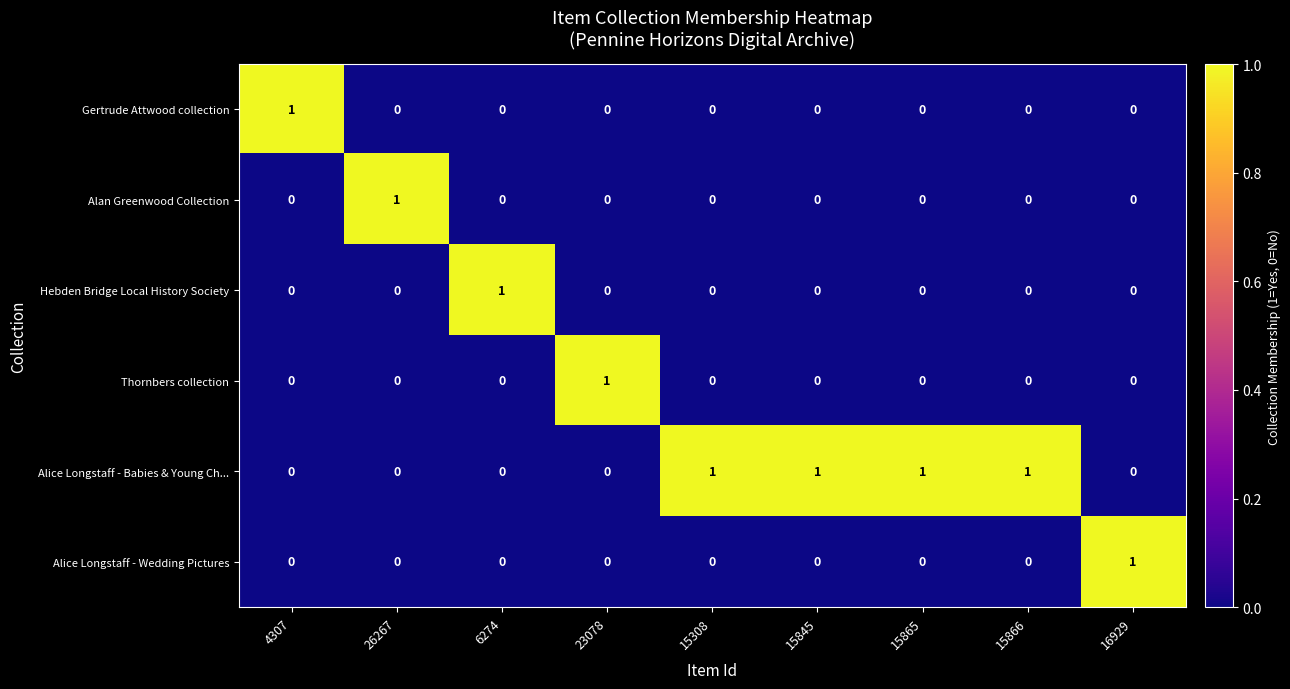

How many distinct data groups are displayed?

6